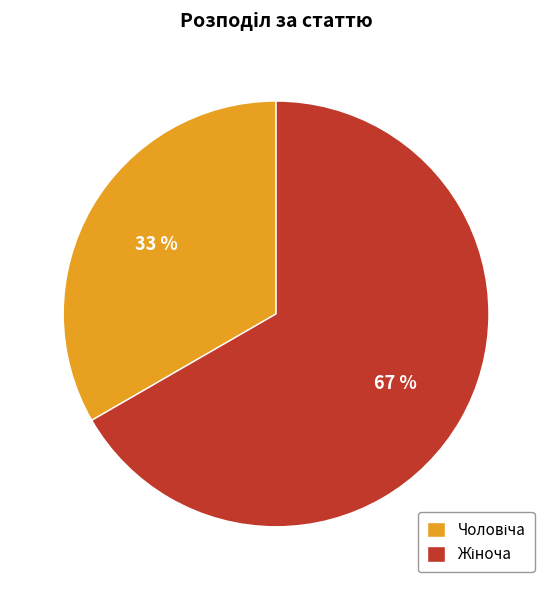

Is there a majority slice in this chart?

Yes